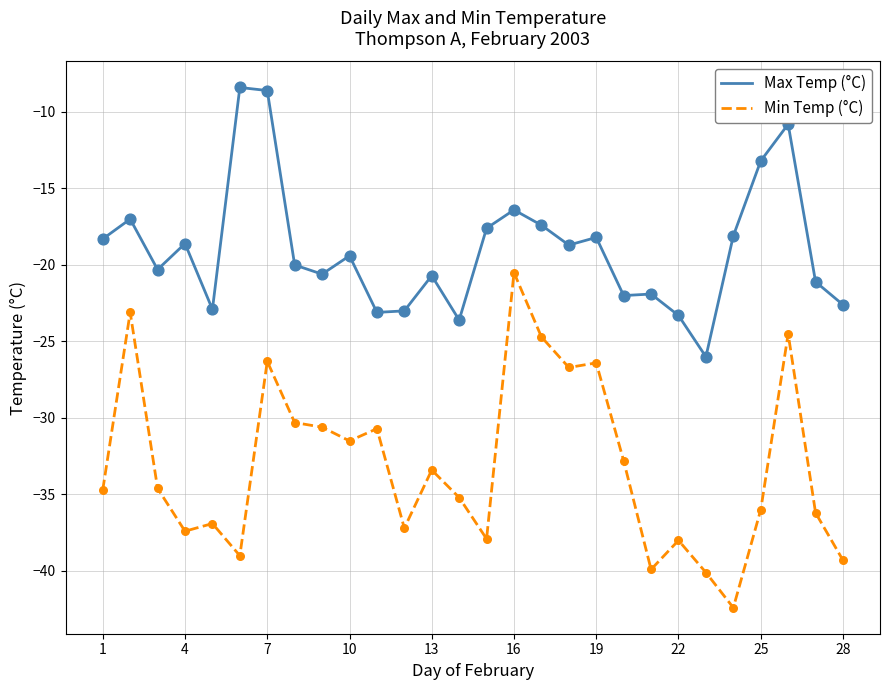

What is the greatest value displayed?

-8.4